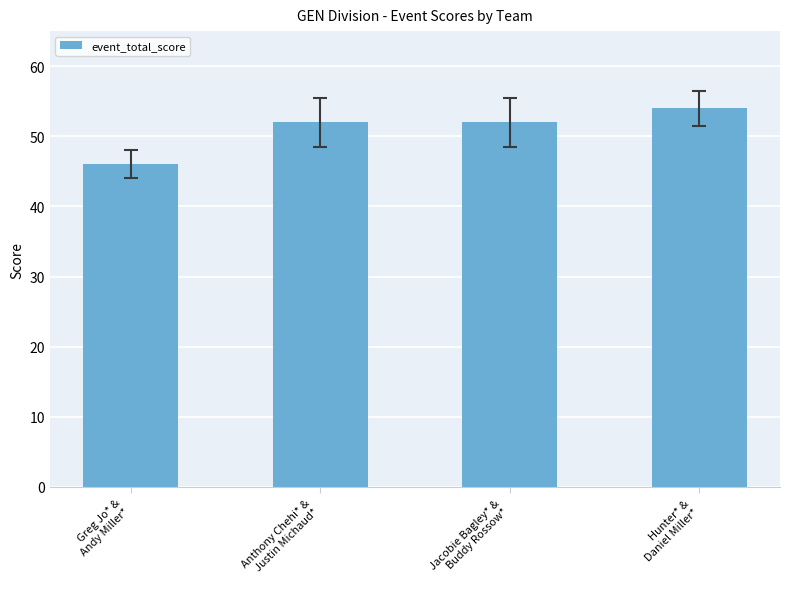

What is the difference between the maximum and minimum values?

8